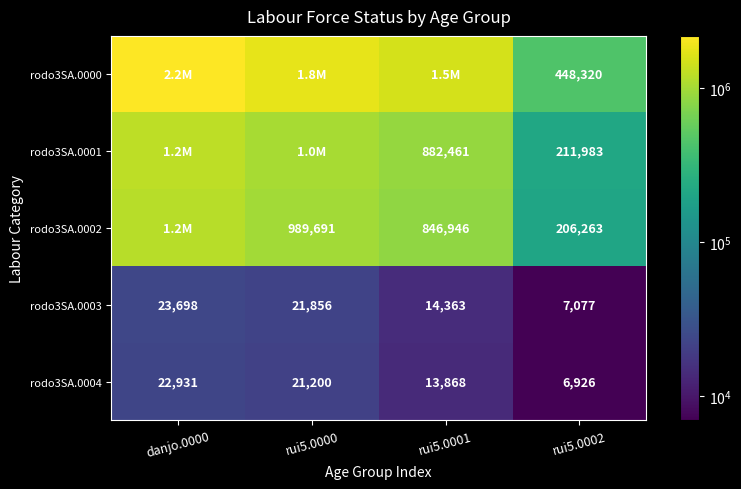

How many data points in rodo3SA.0000 are less than 1774070?

2